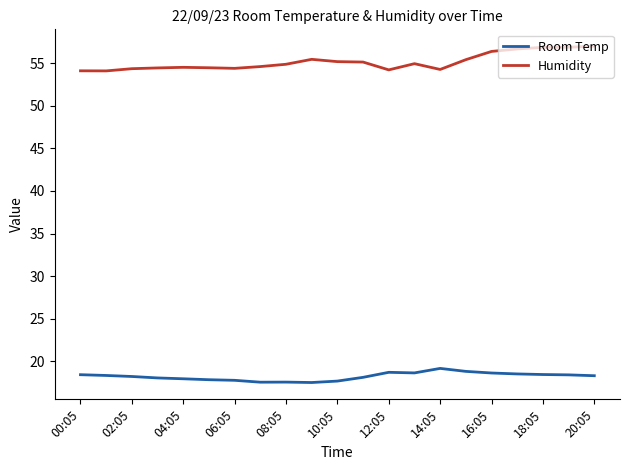

List the series in order of their peak value, lowest first.

Room Temp, Humidity